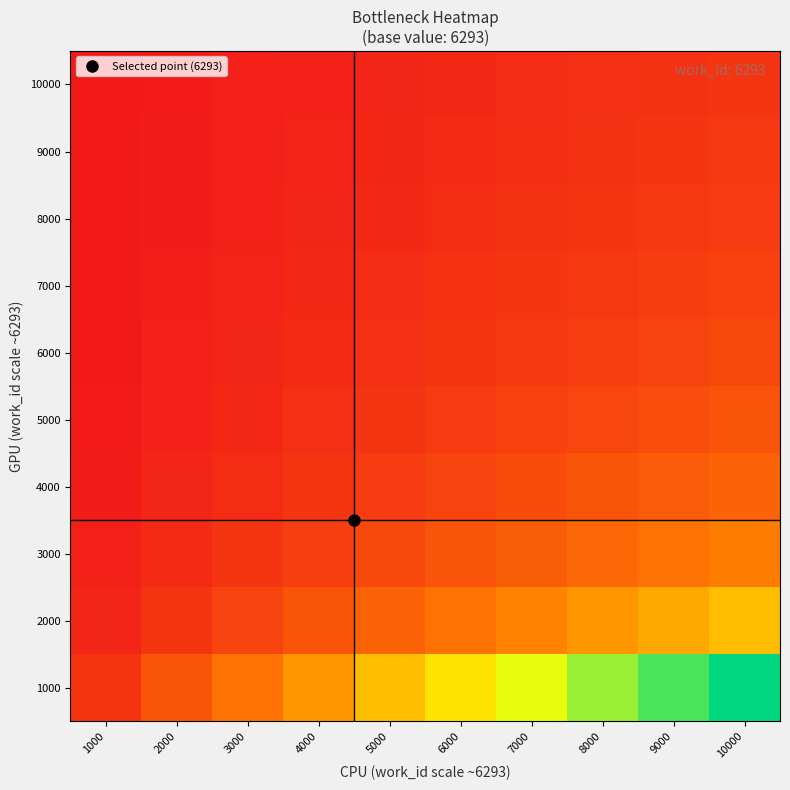

Which series has the largest total across all categories?

1000